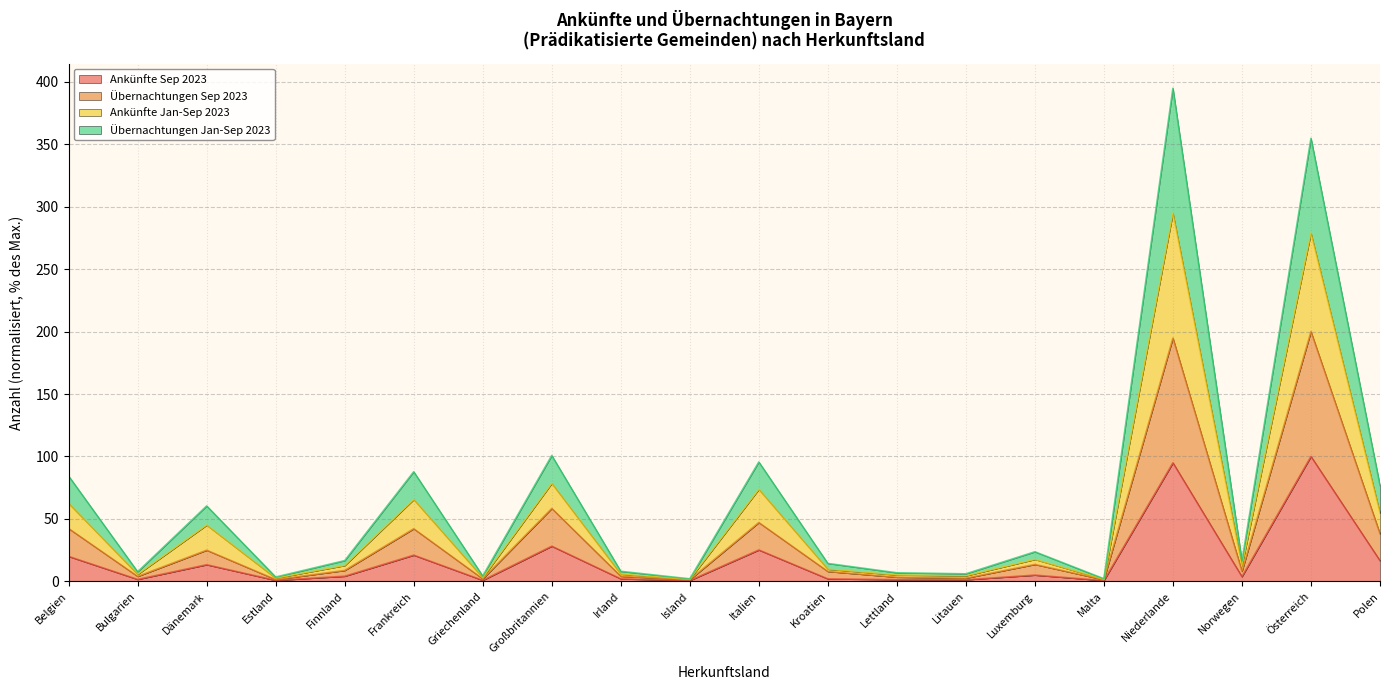

At which category does Ankünfte Jan-Sep 2023 reach its first local valley?

Bulgarien